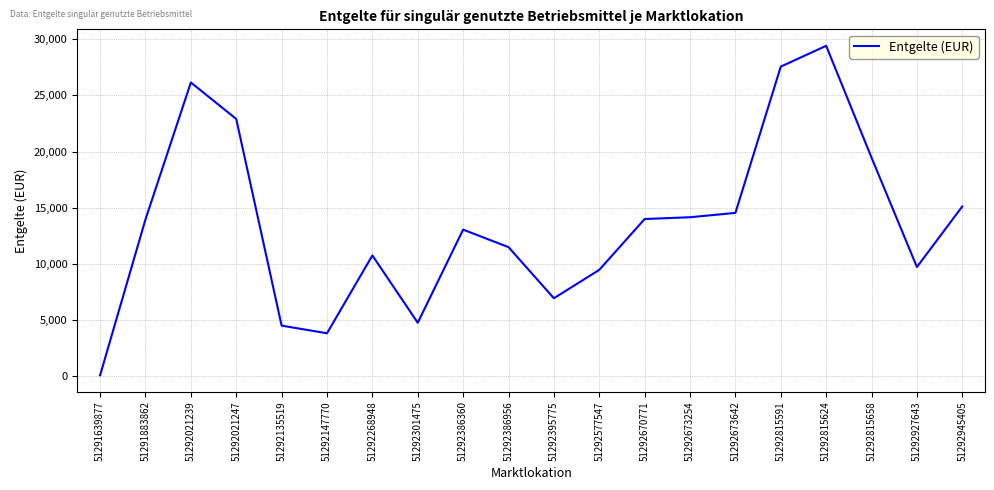

What is the sum of the values at 51292135519 and 51292268948?

15278.7